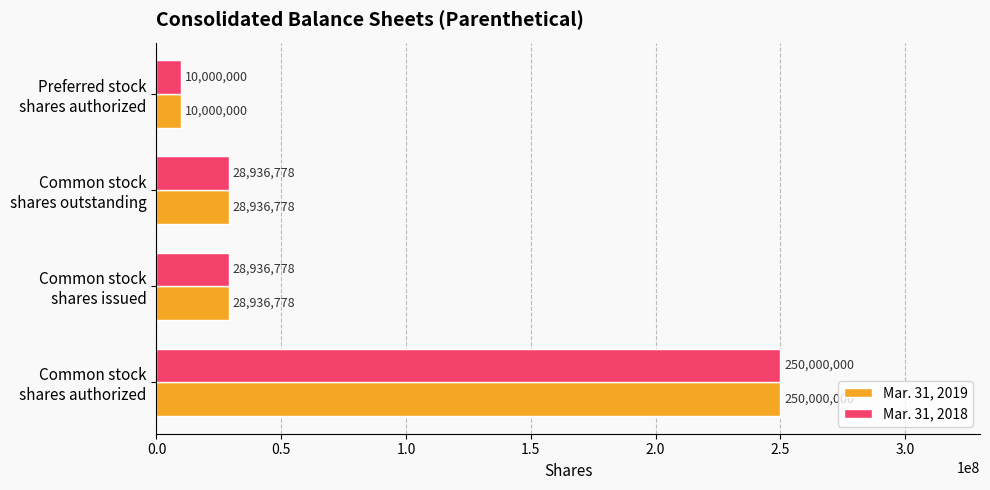

What is the smallest value displayed?

10000000